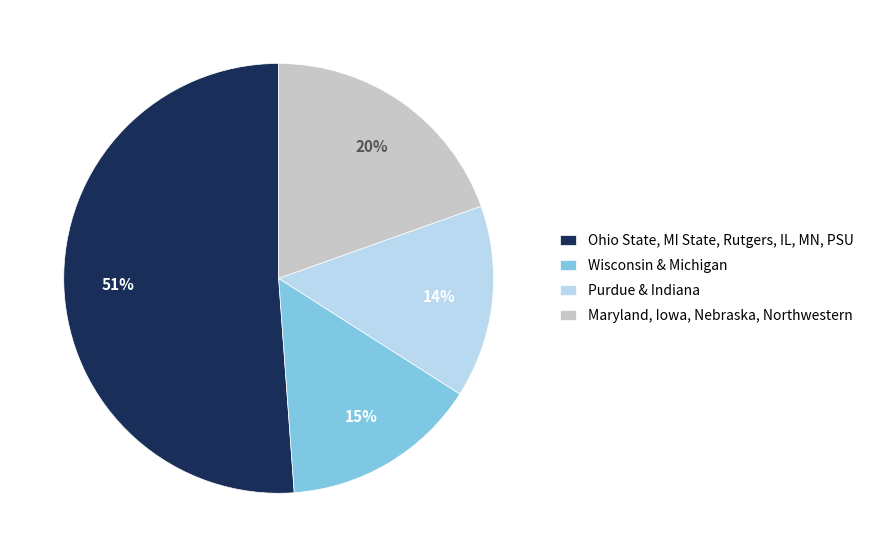

To the nearest percent, what is the difference between the largest and smallest slice percentages?

37%